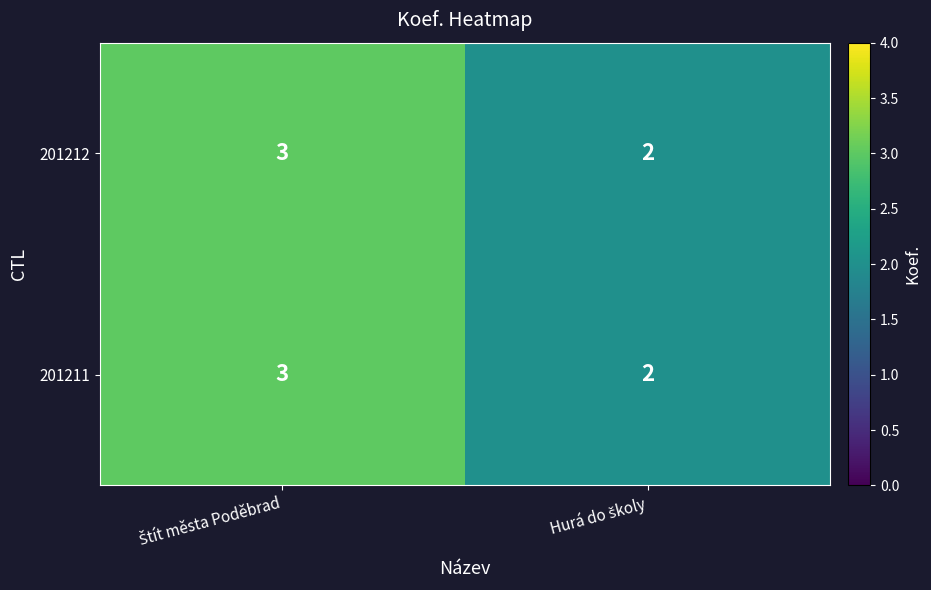

At how many categories does at least one series exceed 2?

1